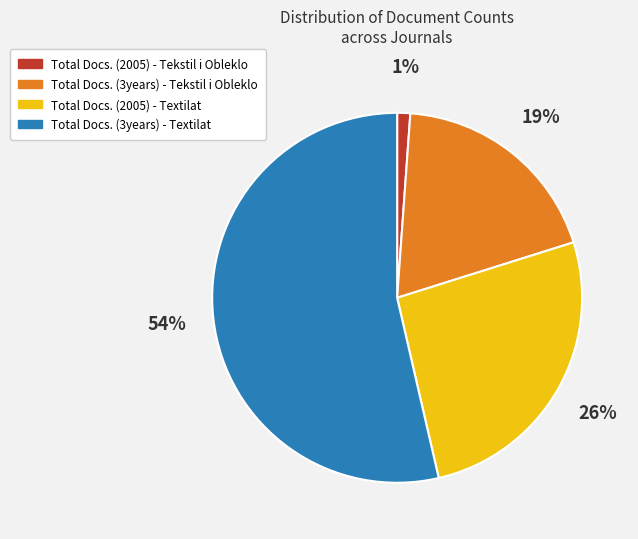

Which has a higher value, Total Docs. (2005) - Tekstil i Obleklo or Total Docs. (2005) - Textilat?

Total Docs. (2005) - Textilat